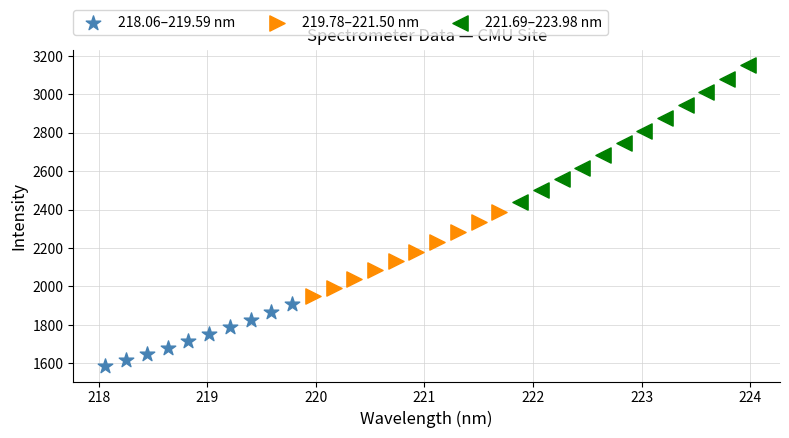

Which series reaches the minimum Y coordinate?

218.06–219.59 nm